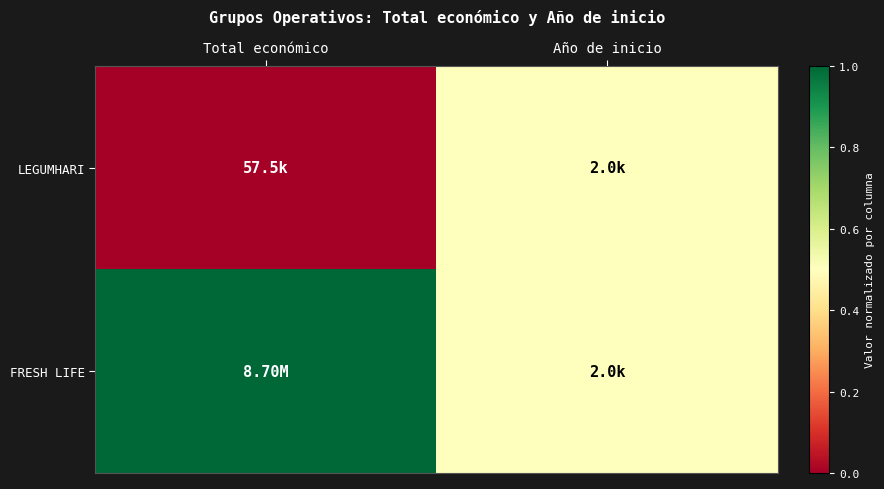

Rank the series by their average value, from lowest to highest.

LEGUMHARI, FRESH LIFE